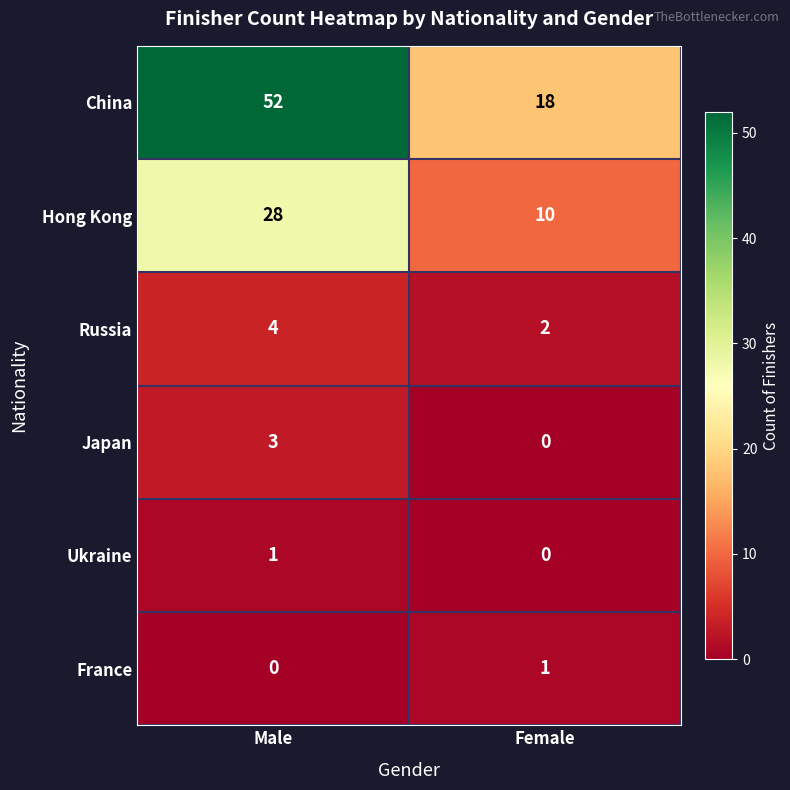

At which label does France reach its minimum?

Male